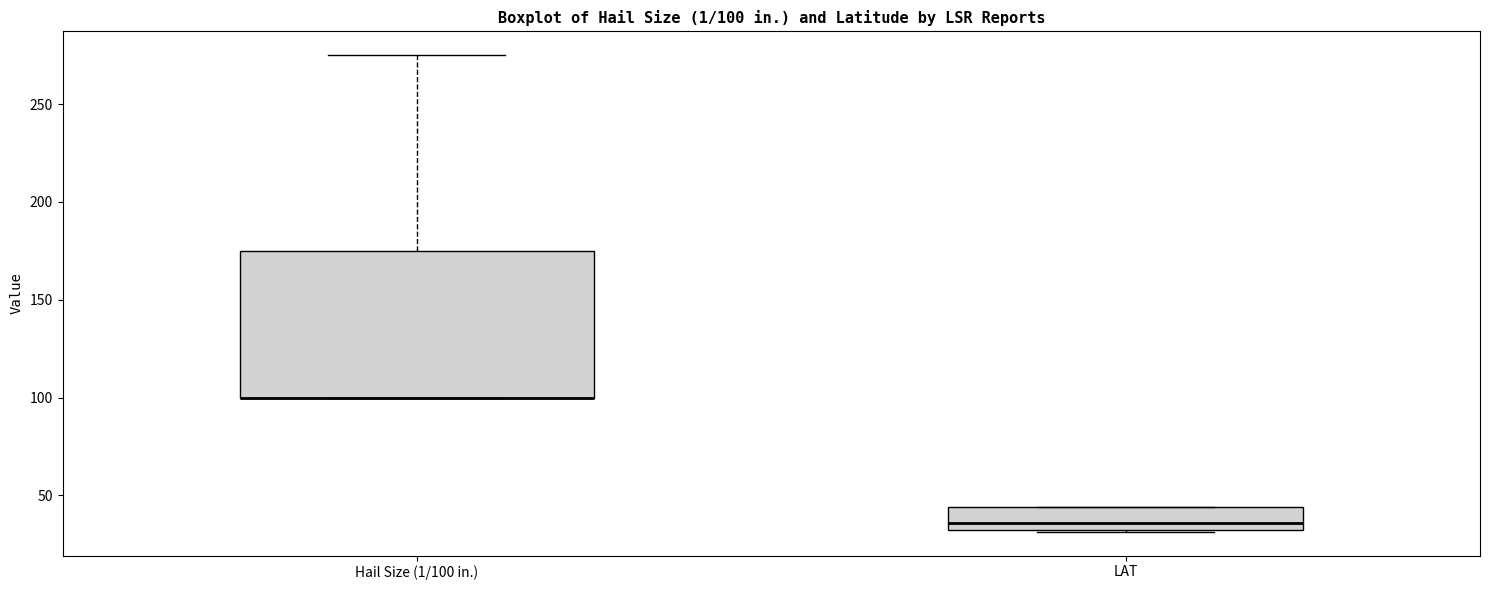

Which box is the tallest, from its lower edge to its upper edge?

Hail Size (1/100 in.)